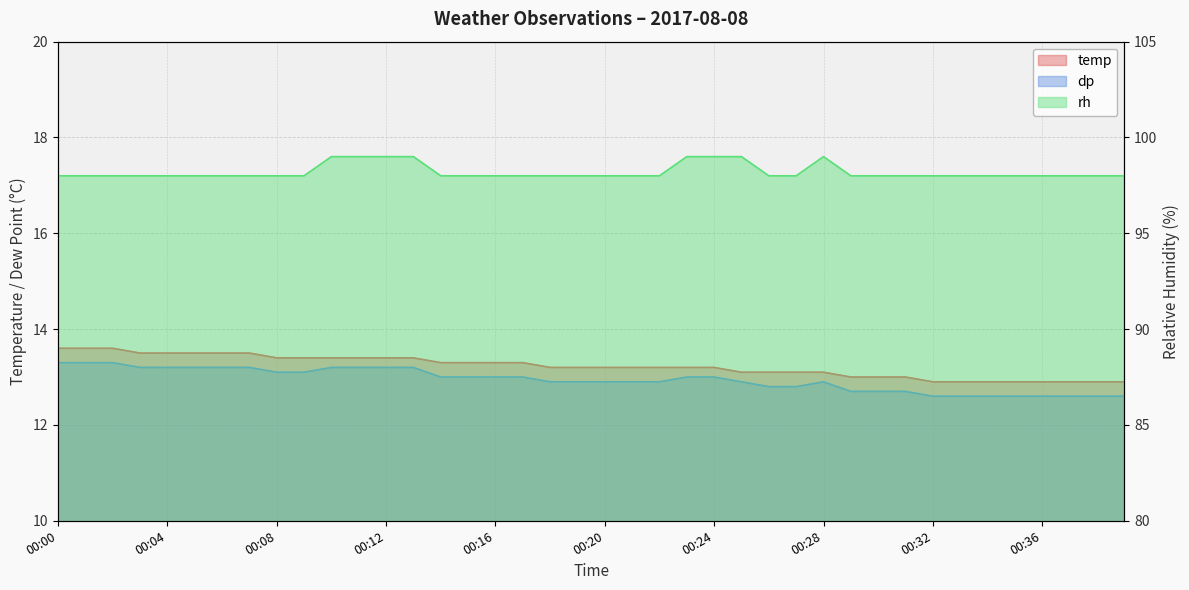

What is the average value of the rh series?

98.2